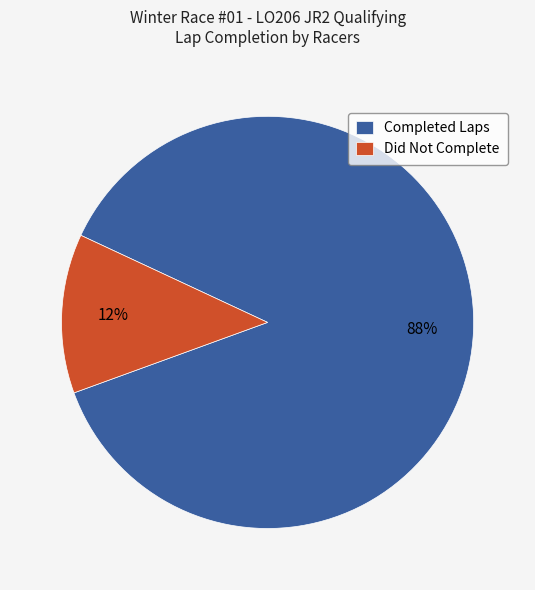

Which slice is the smallest?

Did Not Complete